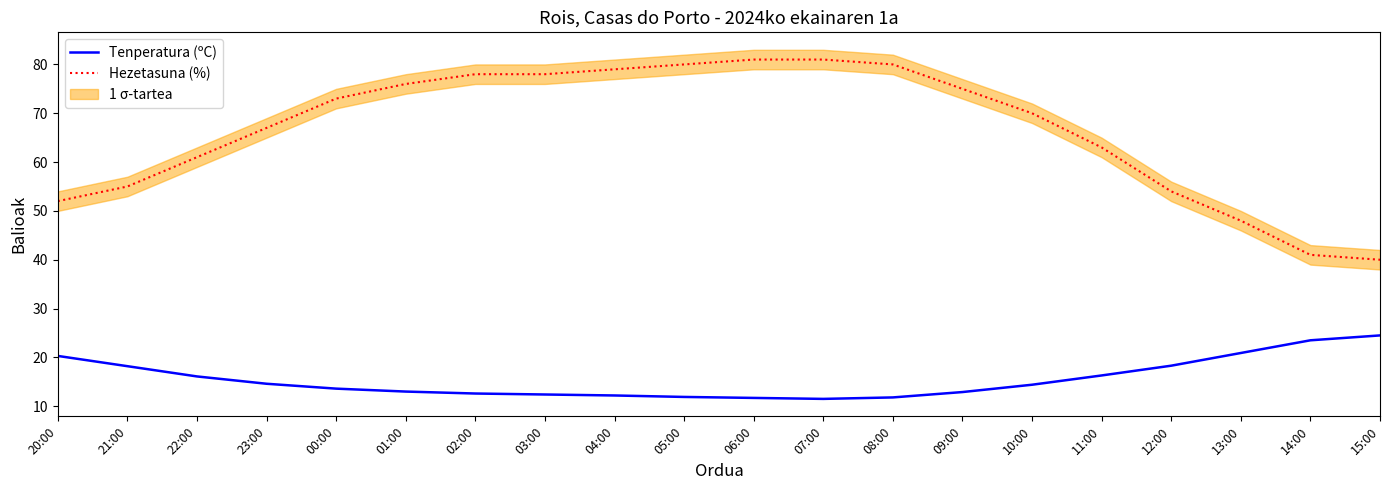

The Tenperatura (ºC) series shows 12.6 at 02:00. True or false?

True